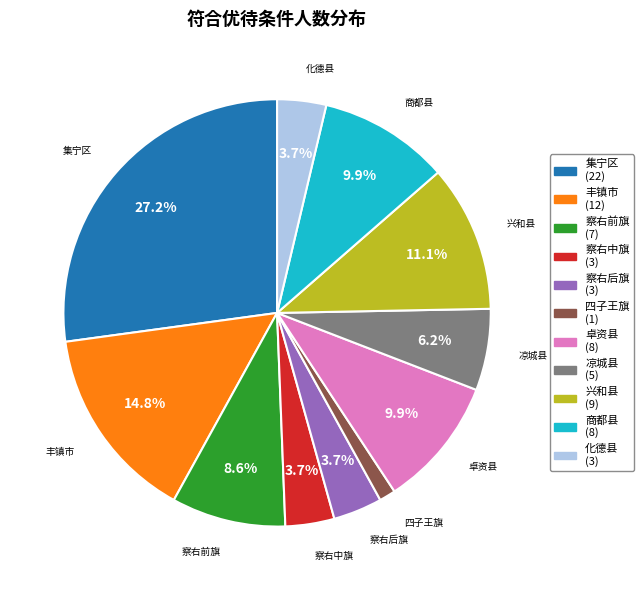

How many slices are in this pie chart?

11